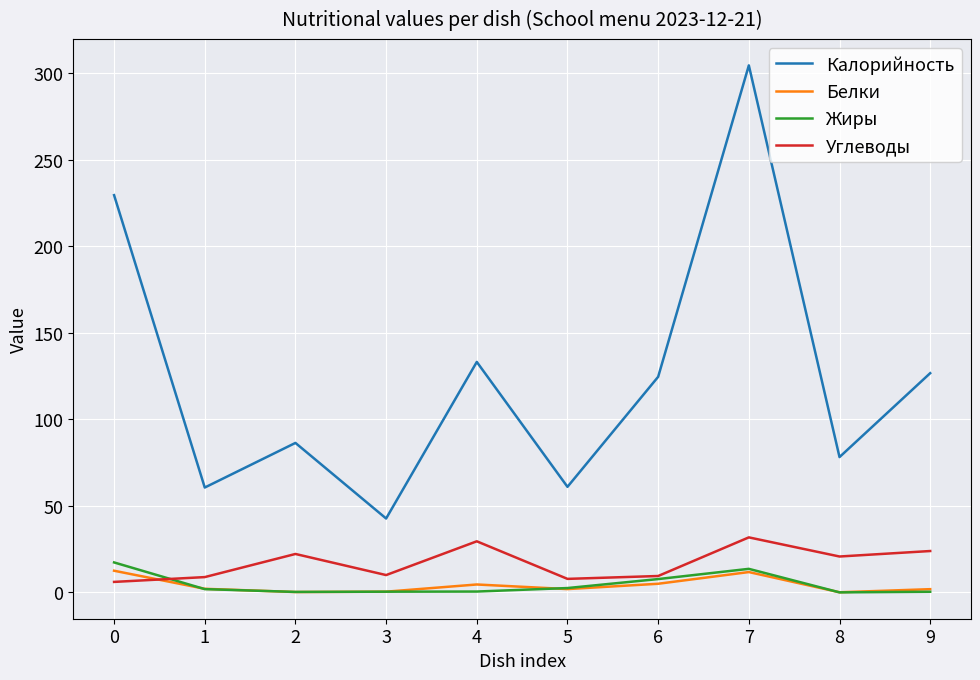

Between 1 and 7, which series saw the biggest shift?

Калорийность